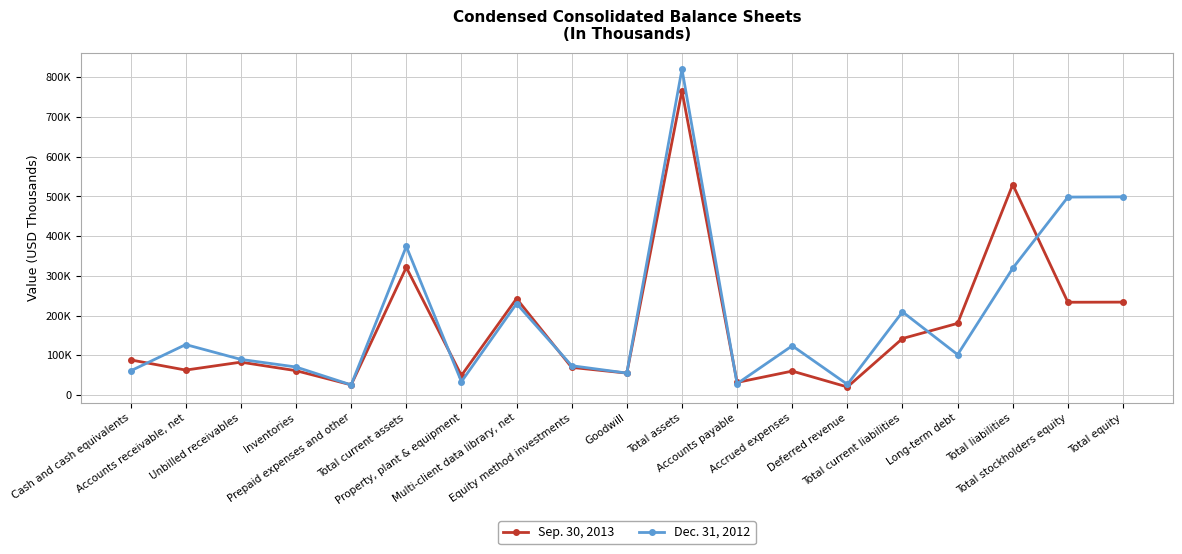

What is the difference between the highest and lowest values at Total current assets?

52689